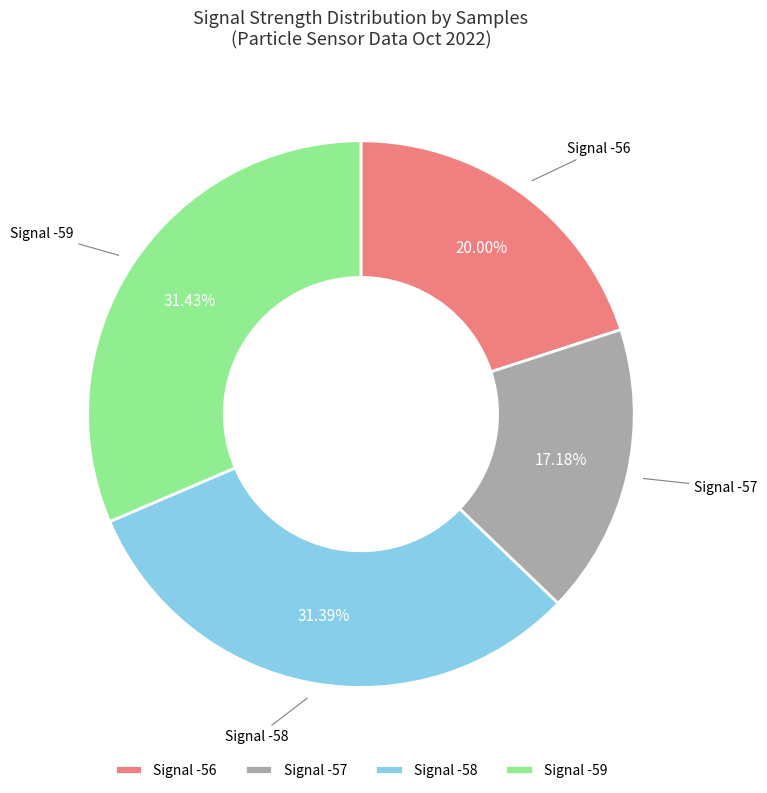

How many segments does this pie chart have?

4